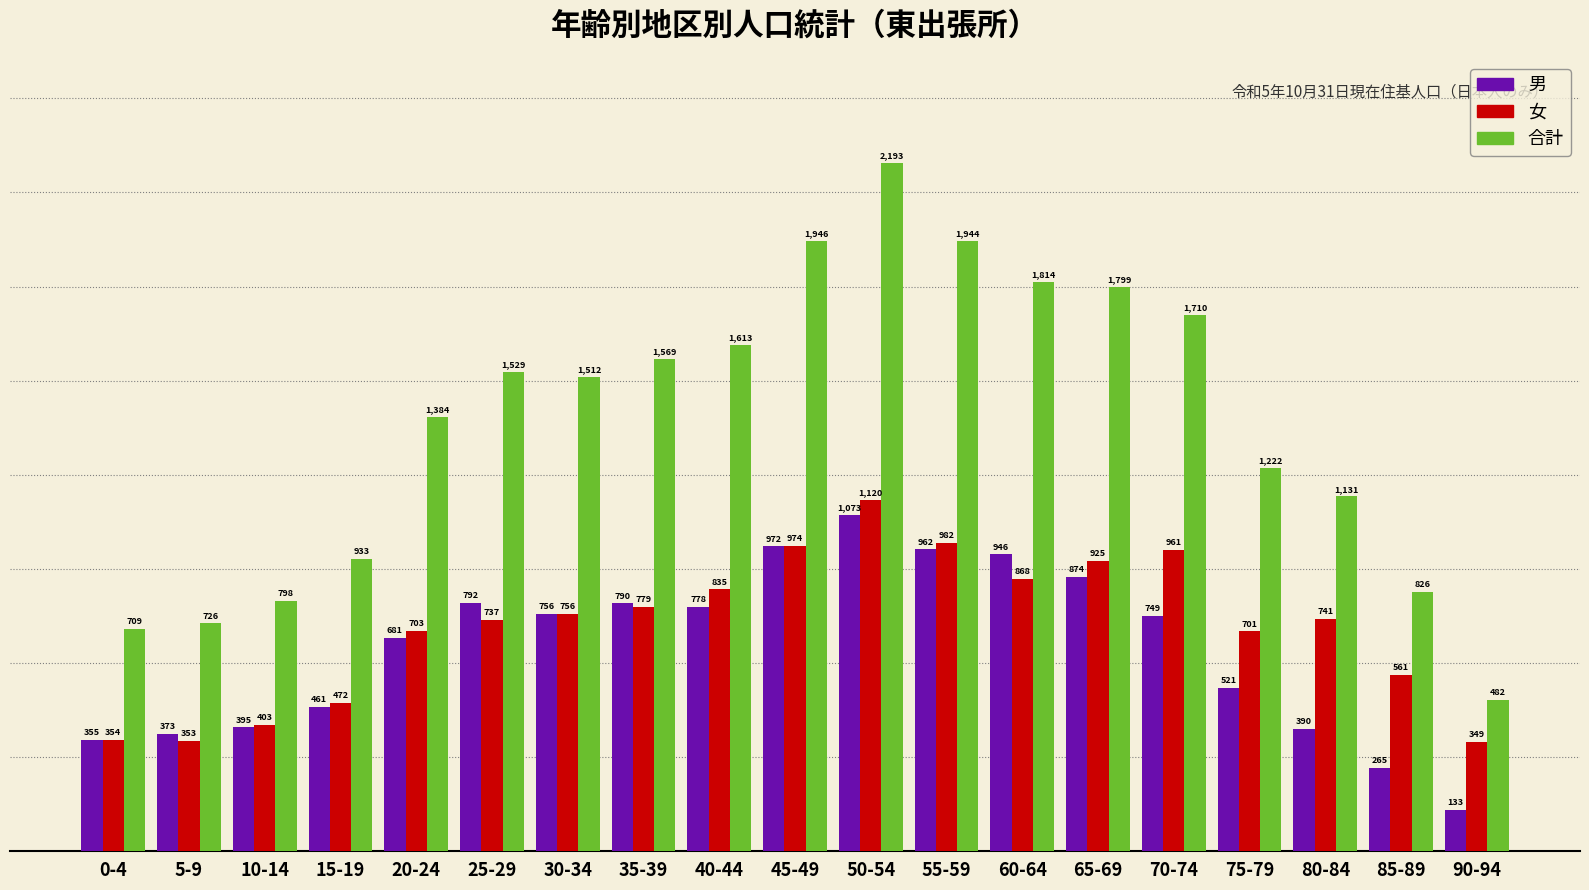

Reading right to left, list all the values displayed in this chart.

男: 133	265	390	521	749	874	946	962	1073	972	778	790	756	792	681	461	395	373	355
女: 349	561	741	701	961	925	868	982	1120	974	835	779	756	737	703	472	403	353	354
合計: 482	826	1131	1222	1710	1799	1814	1944	2193	1946	1613	1569	1512	1529	1384	933	798	726	709